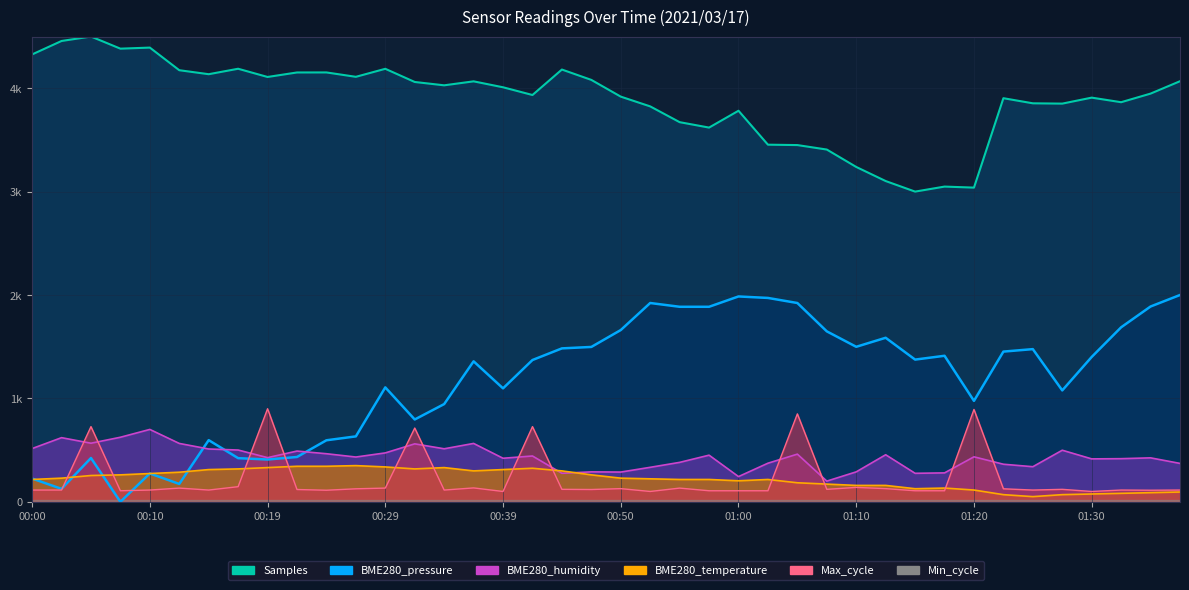

What position from the right is 01:37?

1